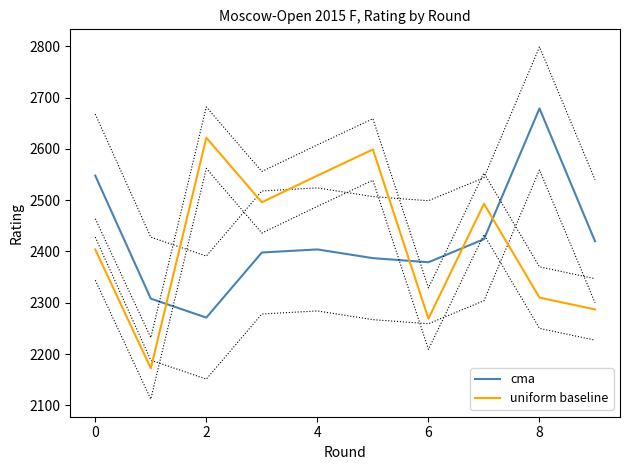

Reading left to right, what are all the values shown in this chart?

cma: 2548	2308	2271	2398	2404	2387	2379	2424	2679	2420
uniform baseline: 2404	2172	2622	2496	2548	2599	2269	2493	2310	2287